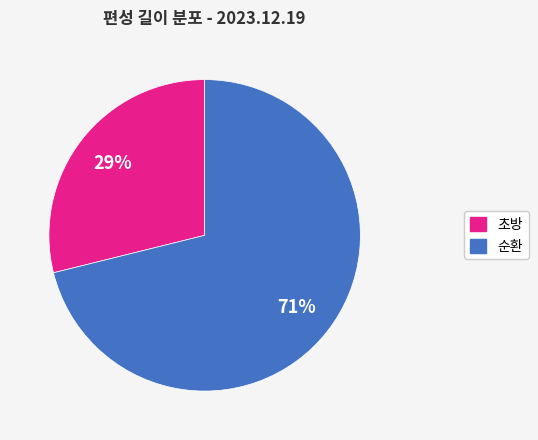

How many slices are in this pie chart?

2